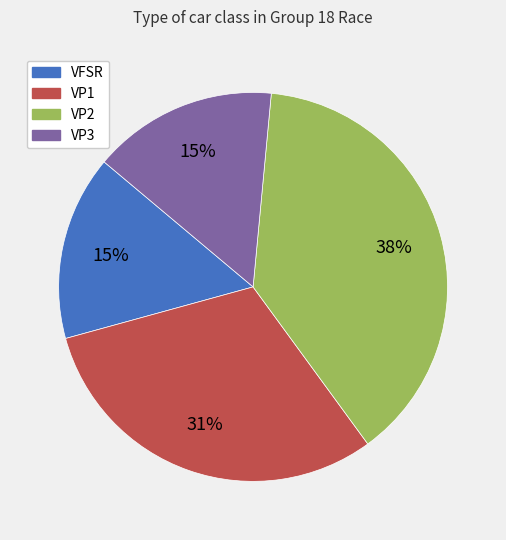

True or false: VP2 accounts for 53% of the total.

False